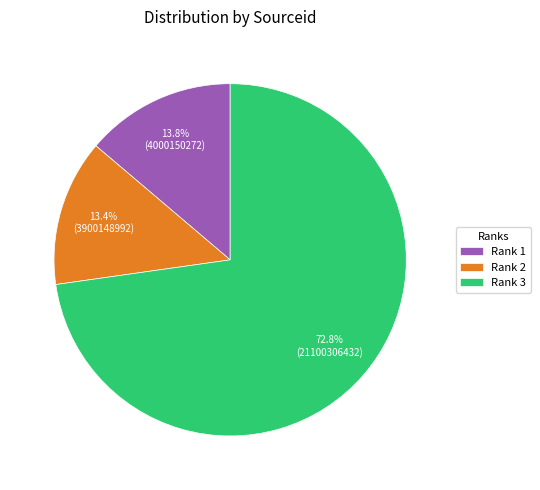

What is the ratio of the value at Rank 3 to the value at Rank 1?

5.3